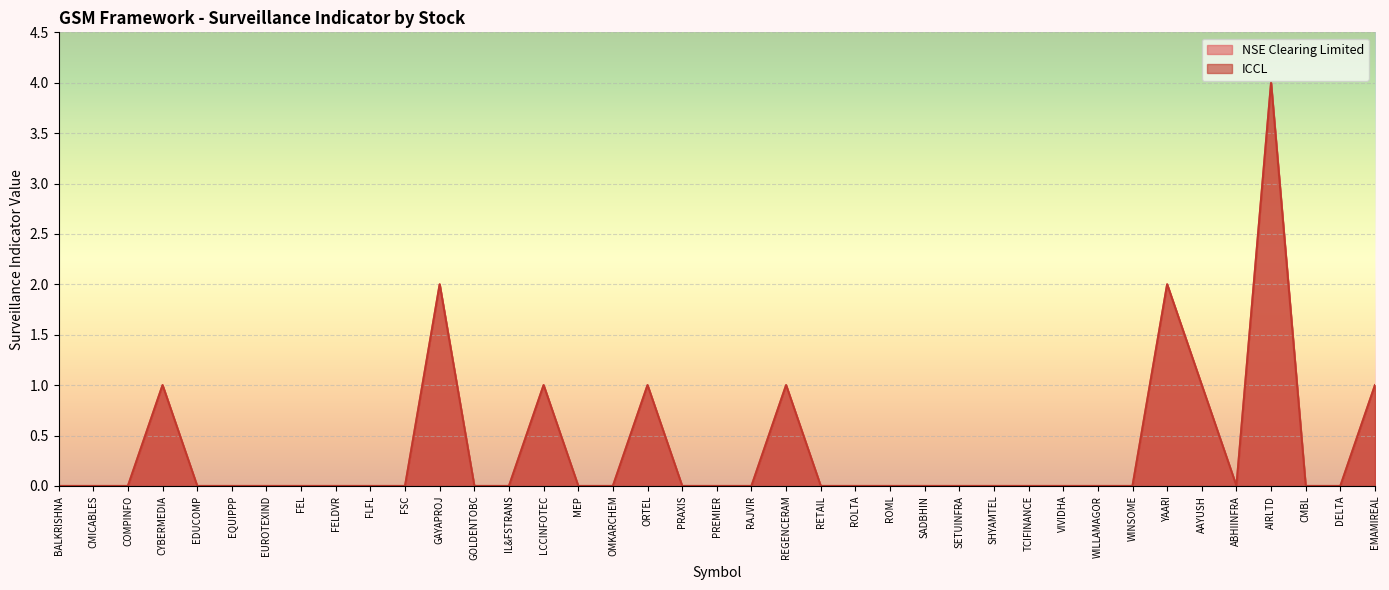

How many lines are shown in the chart?

2